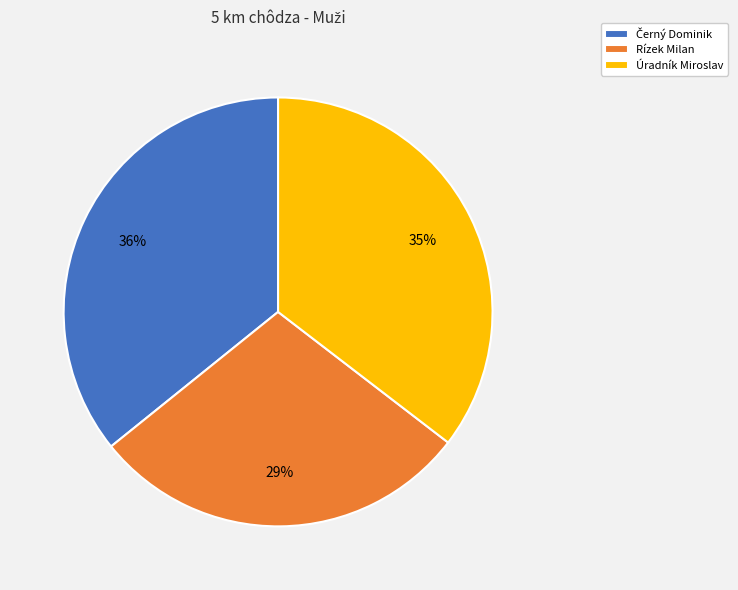

Which slice is the smallest?

Rízek Milan